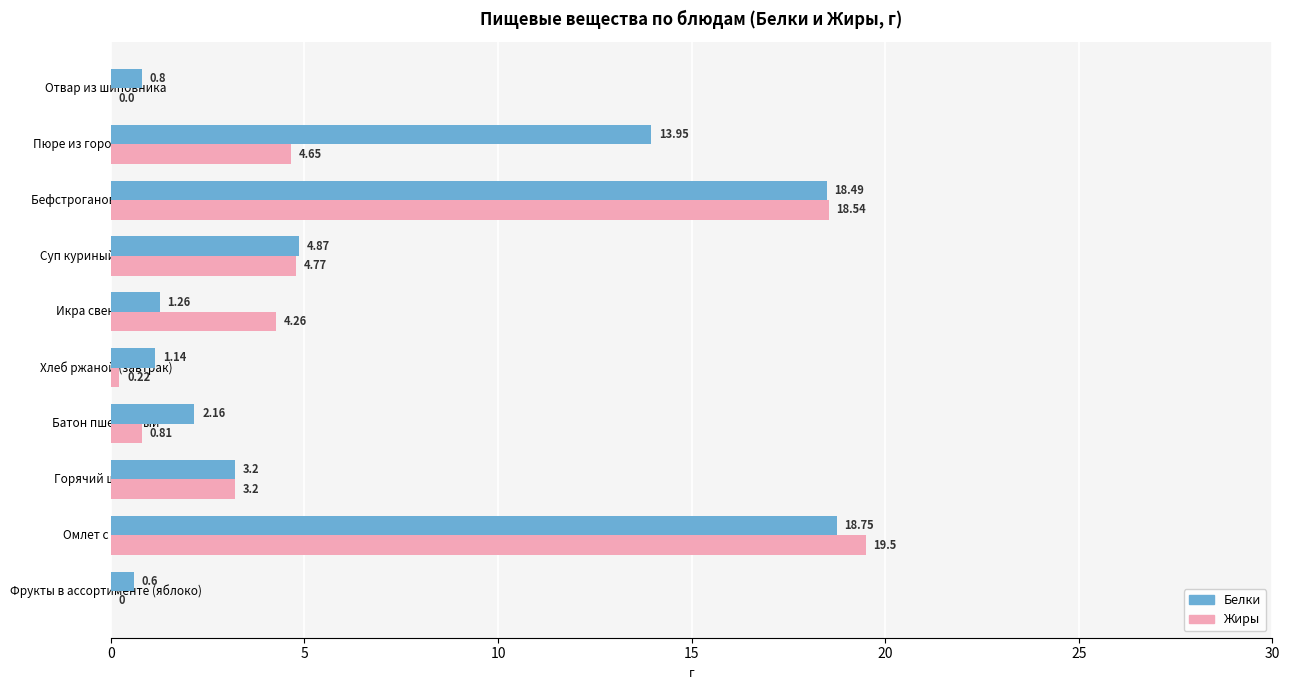

At which category is the sum across all series the highest?

Омлет с сыром